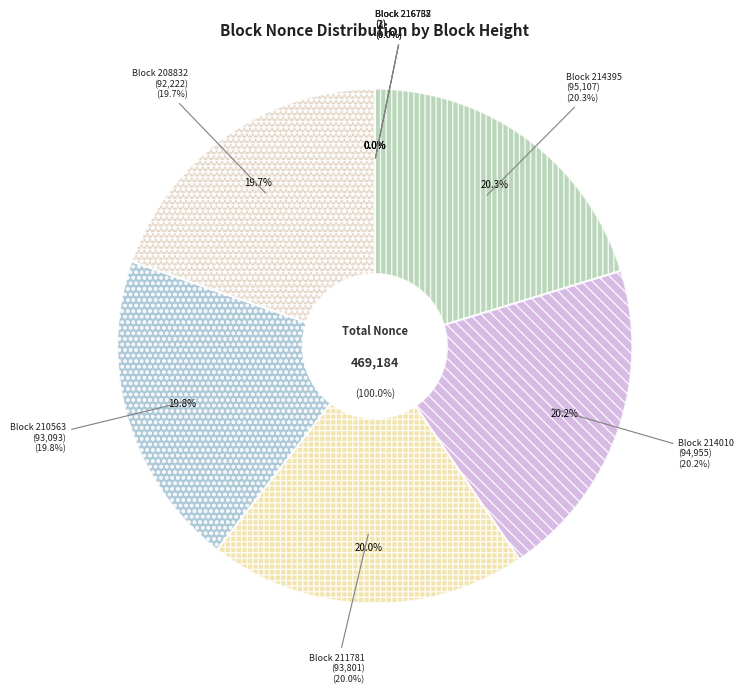

Between 214010 and 210563, which is larger?

214010